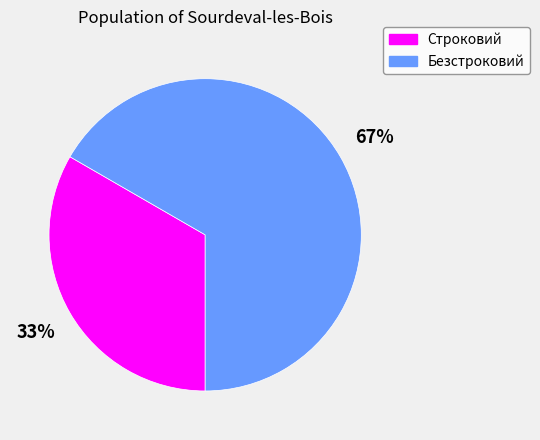

What is the largest slice in the pie chart?

Безстроковий